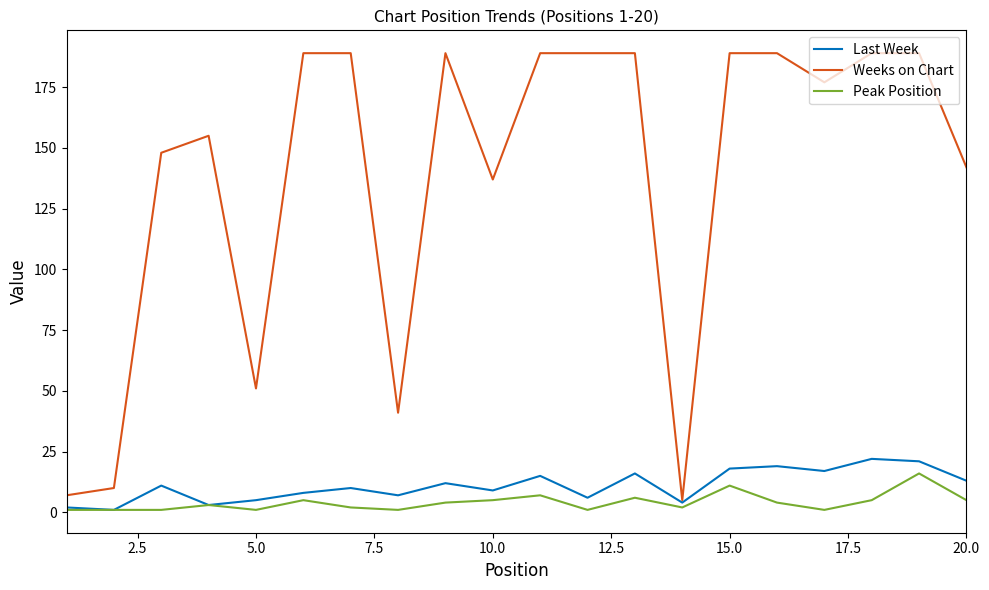

How many interior local peaks does the Last Week series have?

7